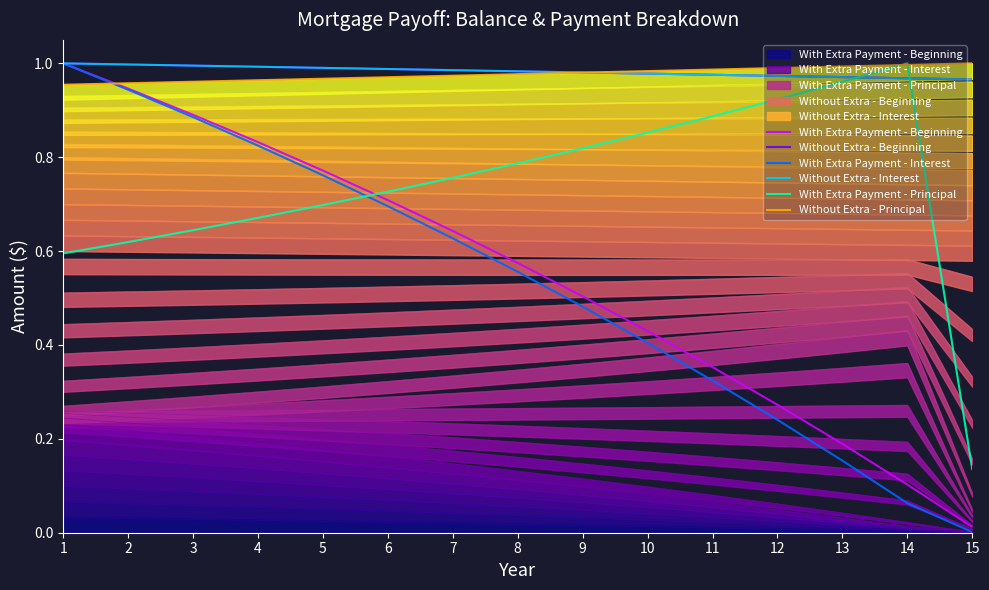

Which series has the largest range (max minus min)?

With Extra Payment - Interest